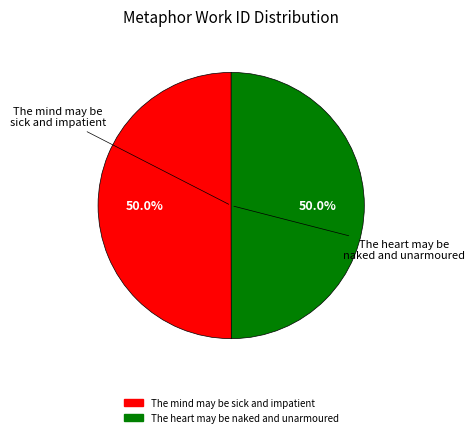

Is it true that The heart may be naked and unarmoured is 50% of the pie?

True